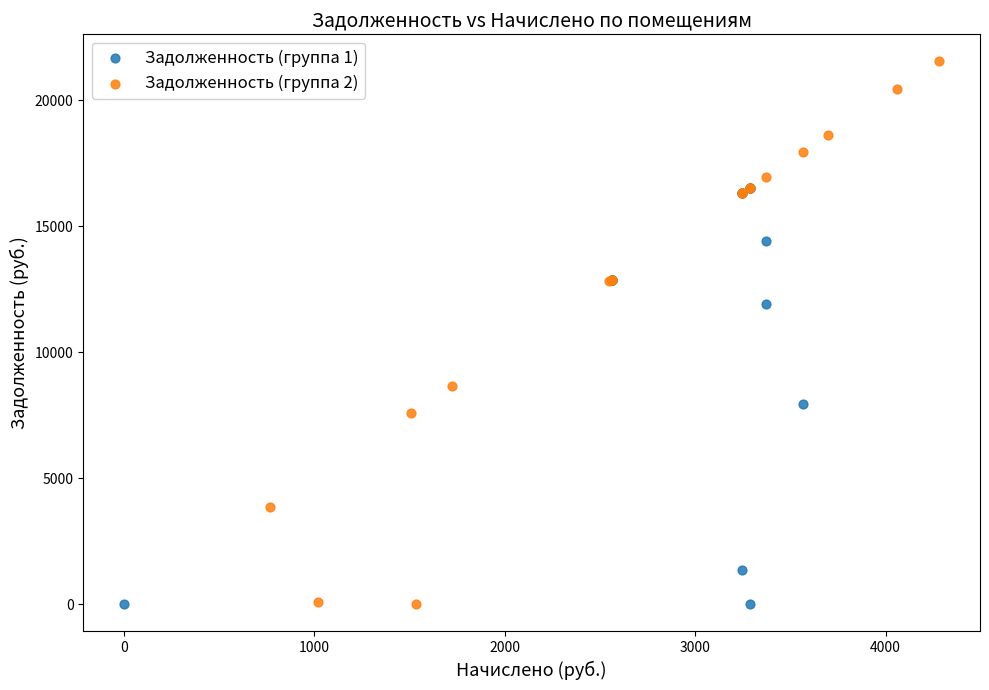

Which series has the largest Y range (max minus min)?

Задолженность (группа 2)